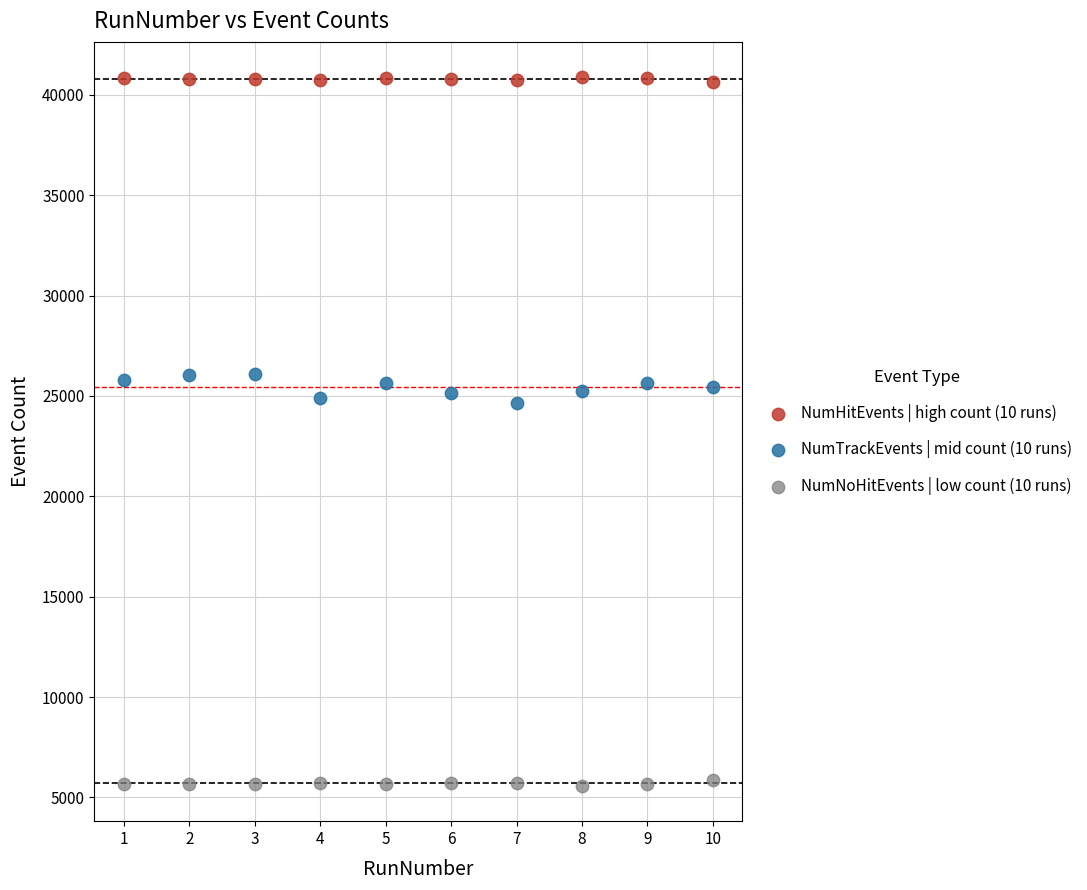

Which series contains the lowest Y value?

NumNoHitEvents | low count (10 runs)